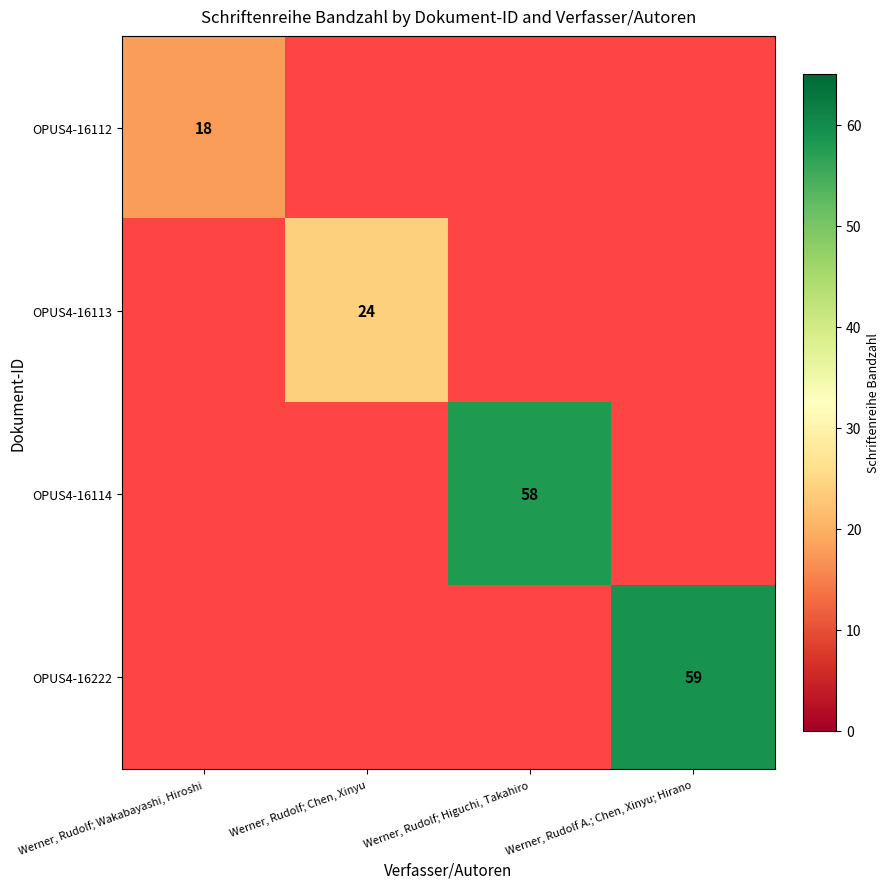

Is it true that OPUS4-16222 equals 59 at Werner, Rudolf A.; Chen, Xinyu; Hirano?

True